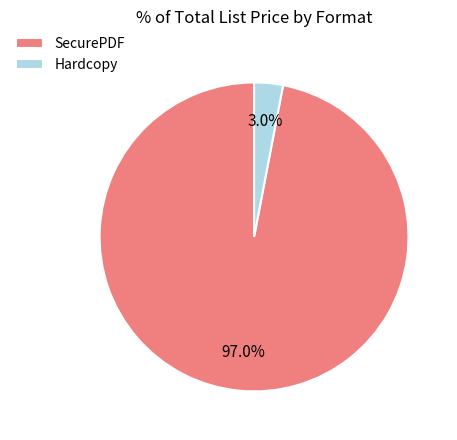

Is there any slice that represents more than half of the pie?

Yes